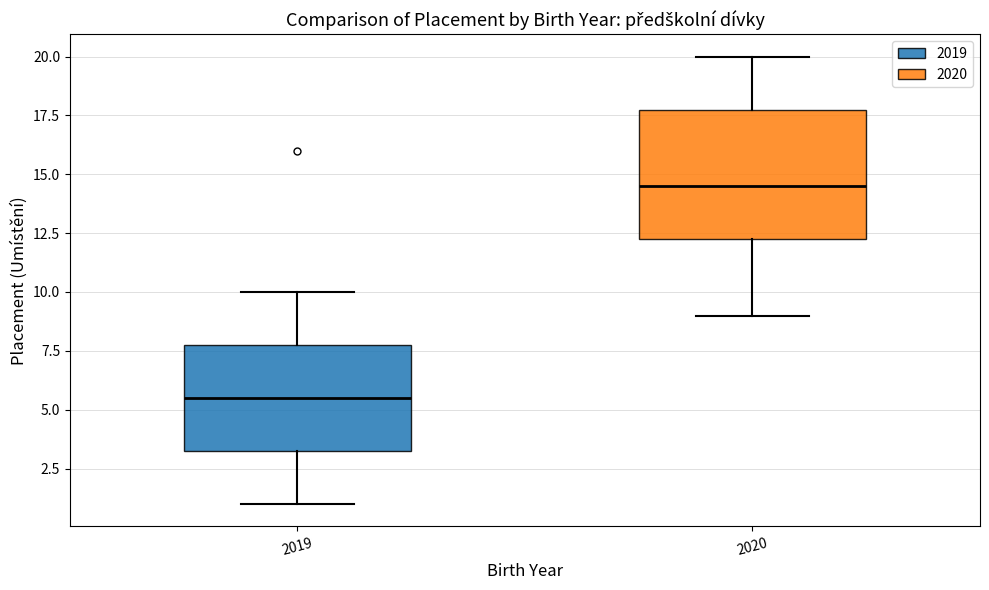

Which box's median line is the lowest?

2019